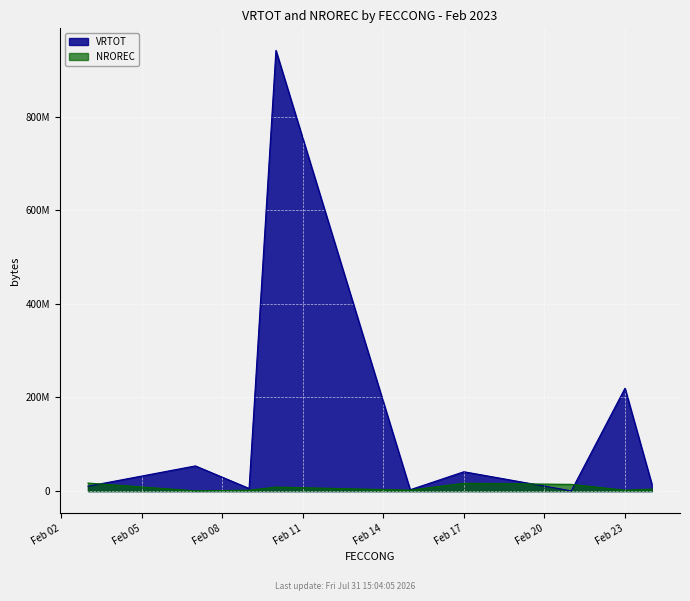

What are all the series names shown in the legend?

VRTOT, NROREC